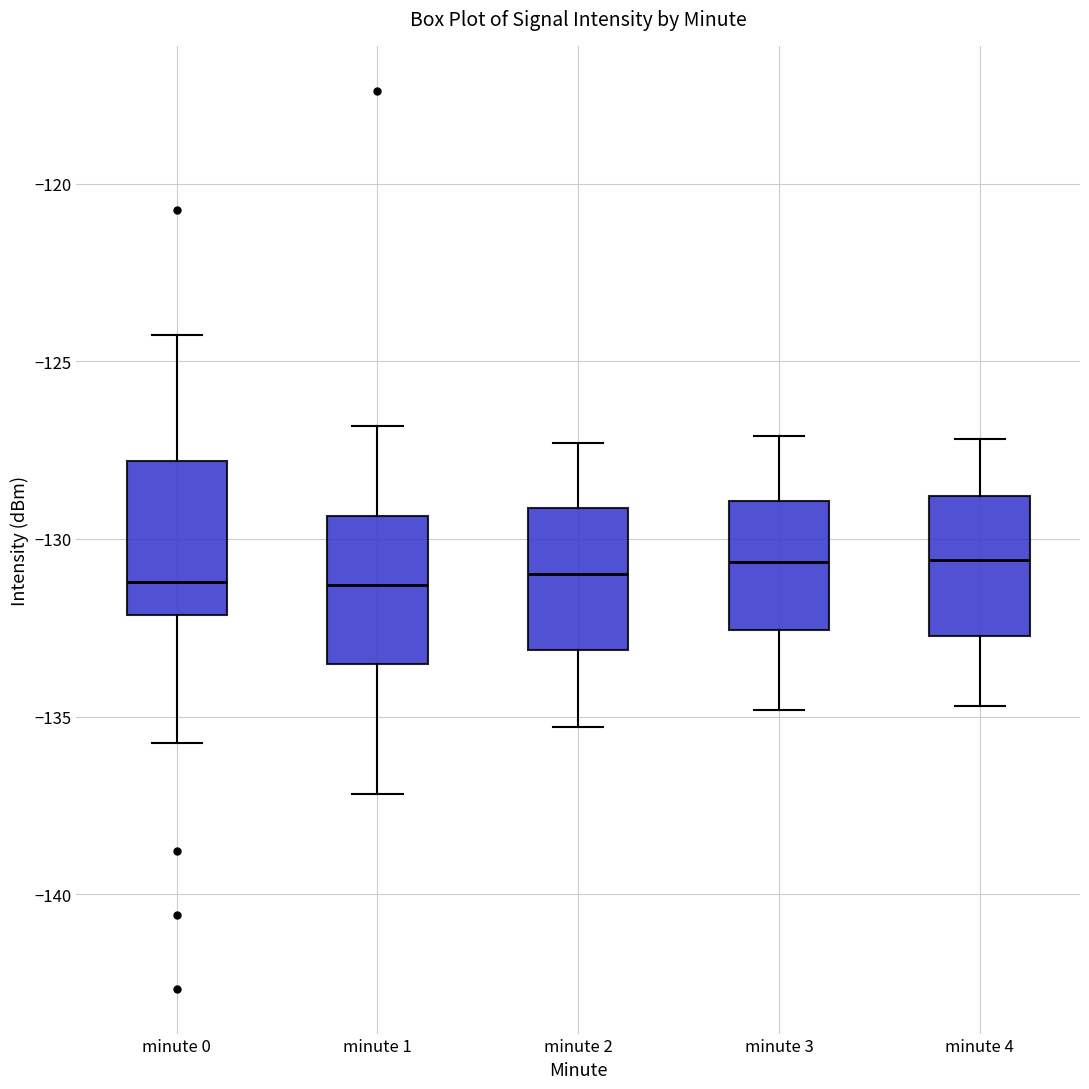

Reading left to right, read every box against the y-axis: the position of its median line, the range the box covers, and the ends of its whiskers. The values are not printed on the chart, so give them approximately, as read against the axis.

minute 0: median -131.0, box -132.0 to -128.0, whiskers -135.5 to -124.5
minute 1: median -131.5, box -133.5 to -129.5, whiskers -137.0 to -127.0
minute 2: median -131.0, box -133.0 to -129.0, whiskers -135.5 to -127.5
minute 3: median -130.5, box -132.5 to -129.0, whiskers -135.0 to -127.0
minute 4: median -130.5, box -132.5 to -129.0, whiskers -134.5 to -127.0